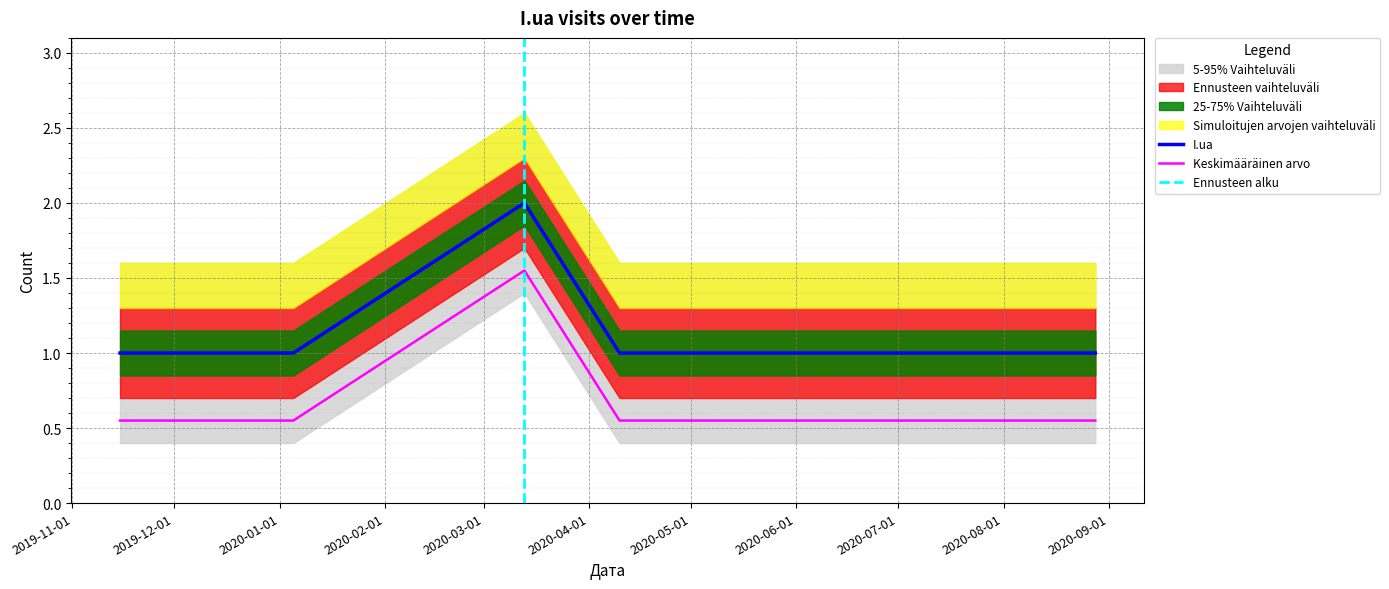

Where is the data nearest to the value 1?

2019-11-15